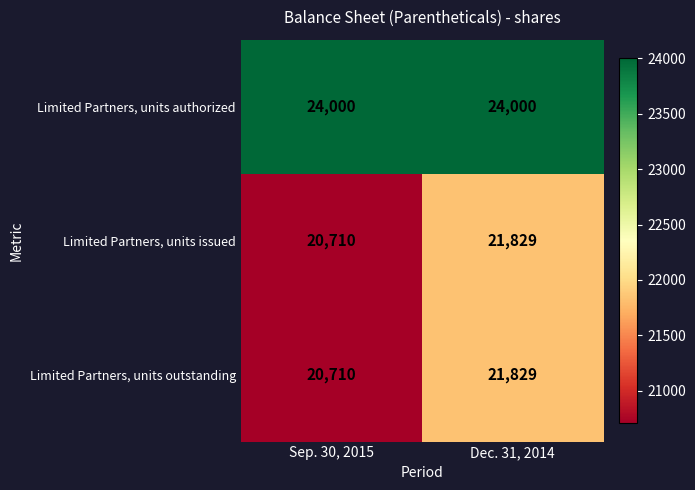

Is it true that Limited Partners, units issued equals 7360 at Dec. 31, 2014?

False